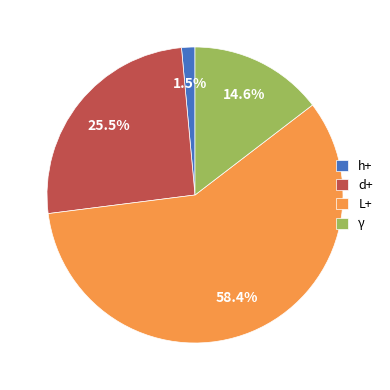

Is it true that L+ is 58% of the pie?

True